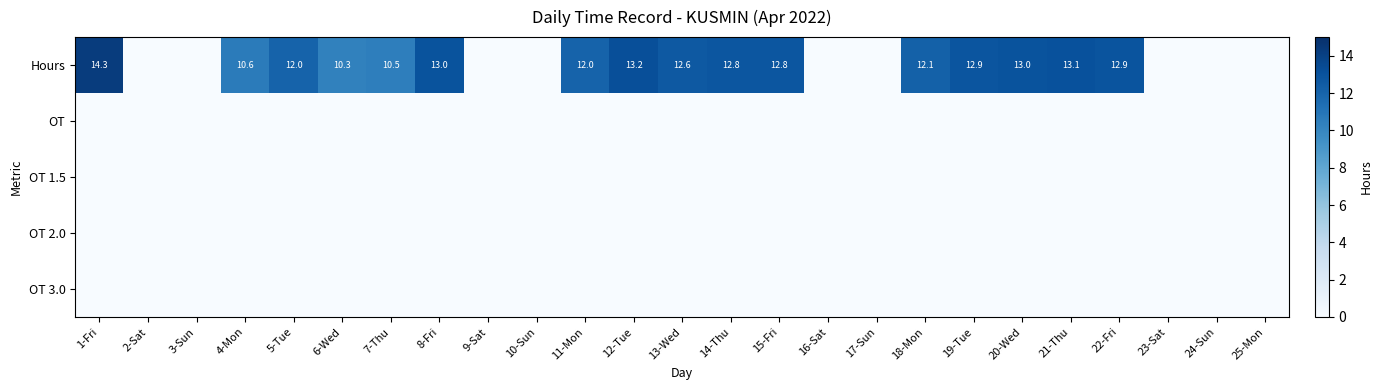

How many series are shown in this chart?

5